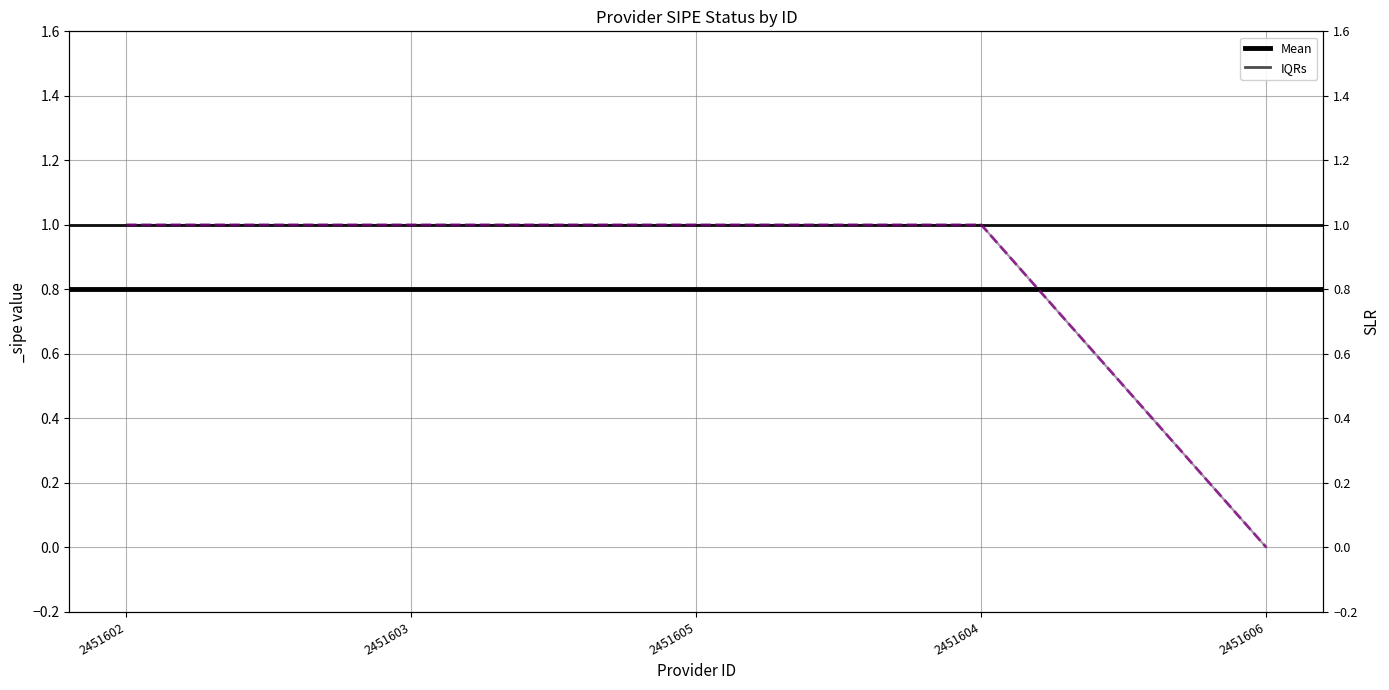

List the series in order of their overall mean, highest first.

IQRs, Mean